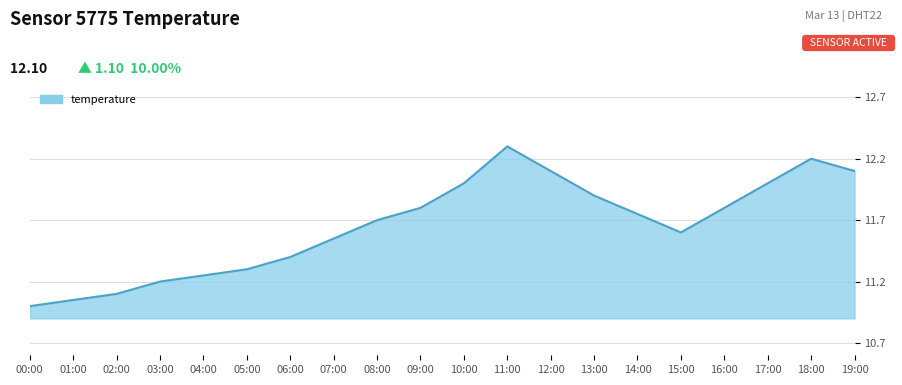

What position from the right is 04:00?

16